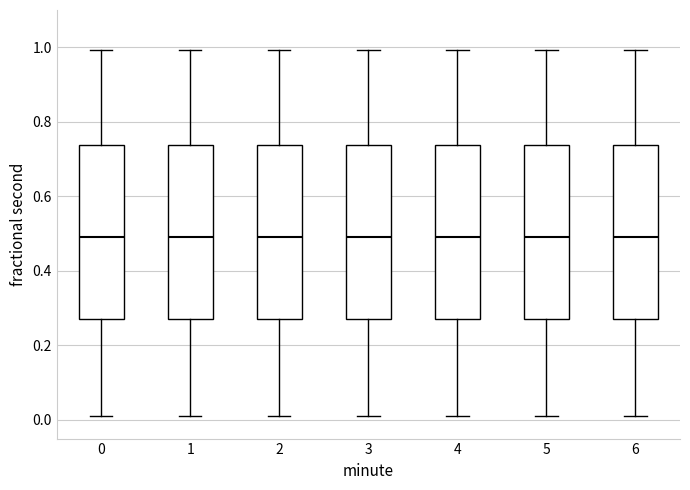

Where is the upper edge of the box at x = 6 on the y-axis? The values are not printed on the chart, so give them approximately, as read against the axis.

0.74